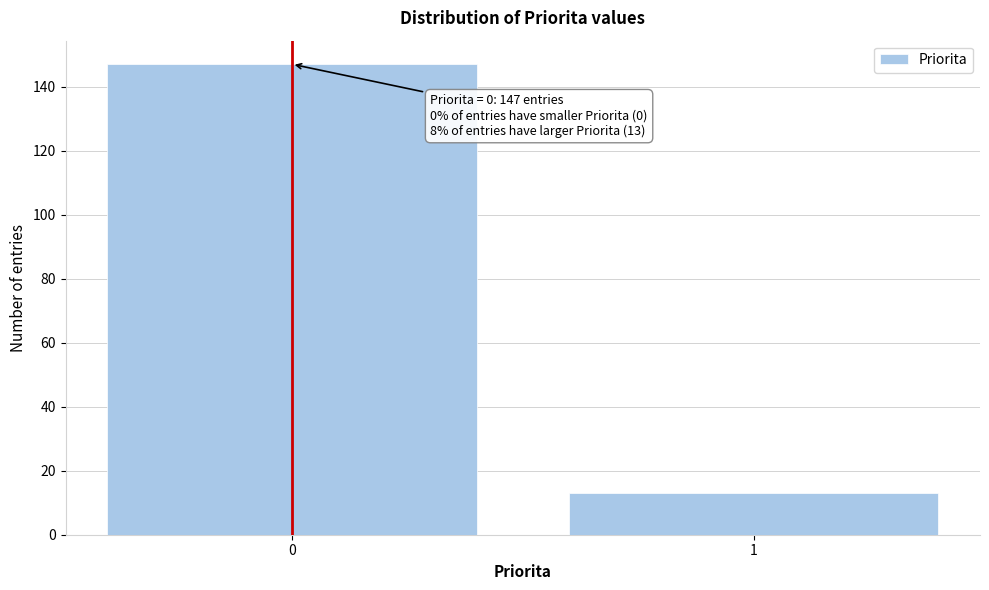

Reading left to right, list all the values displayed in this chart.

0=147	1=13